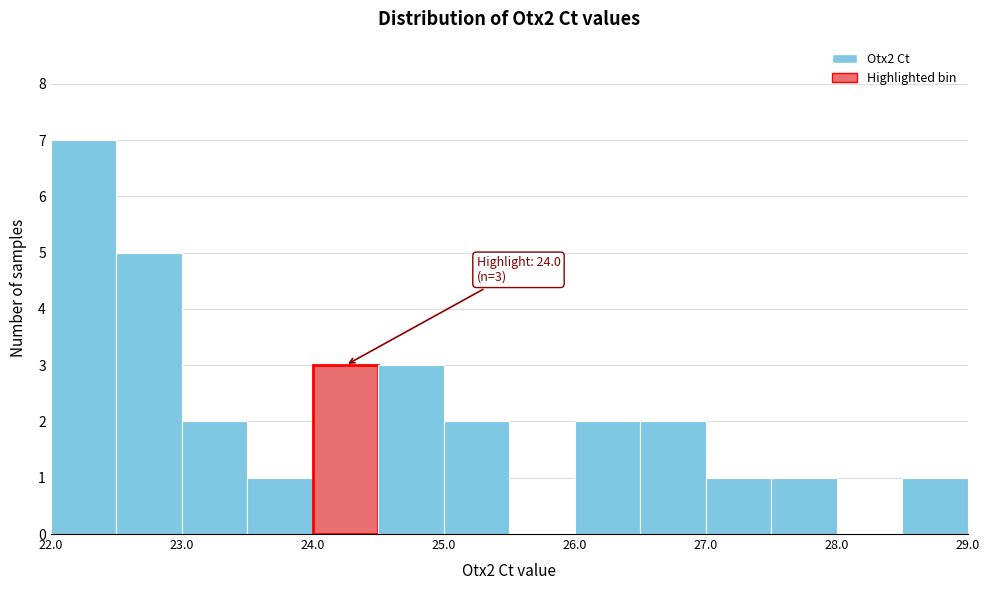

Which range on the x-axis has the tallest bar?

22.0 to 22.5